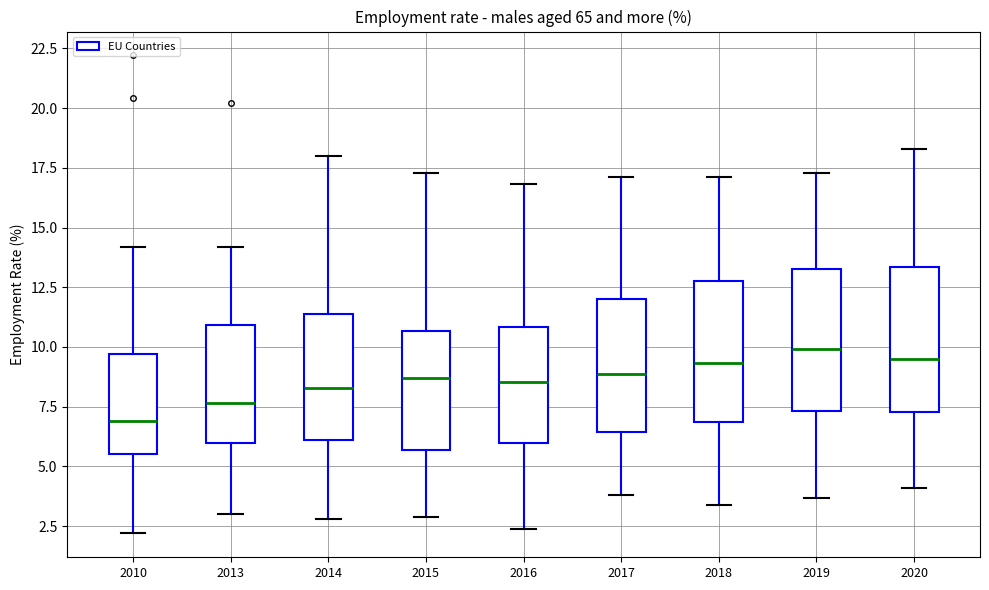

Where does the lower whisker of the box at x = 2019 end on the y-axis? The values are not printed on the chart, so give them approximately, as read against the axis.

3.5